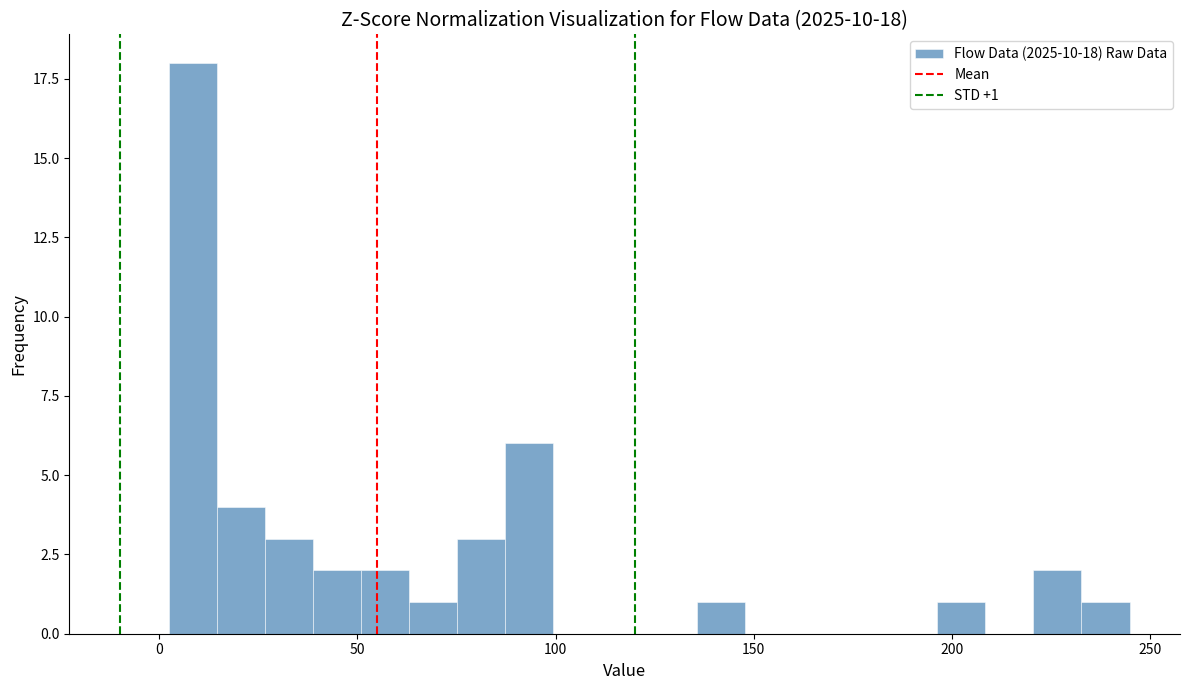

Around what value on the x-axis is the tallest bar? Give the approximate position of its centre, as read against the axis.

10